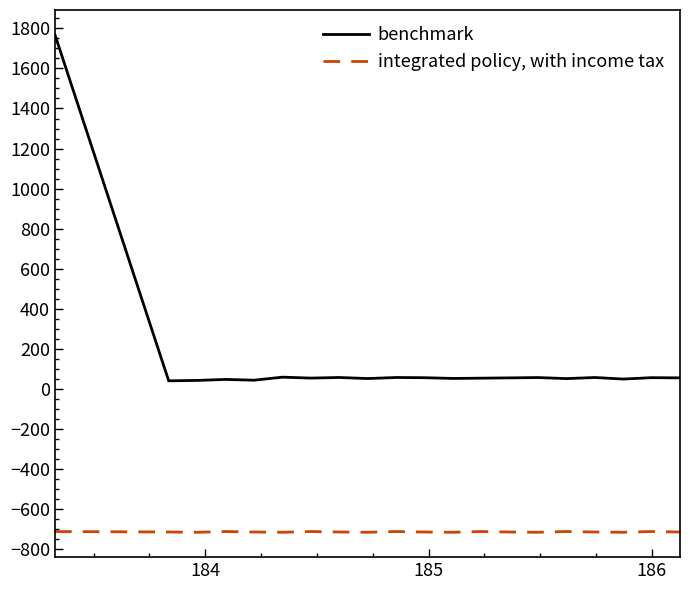

True or false: benchmark and integrated policy, with income tax intersect in this chart.

False